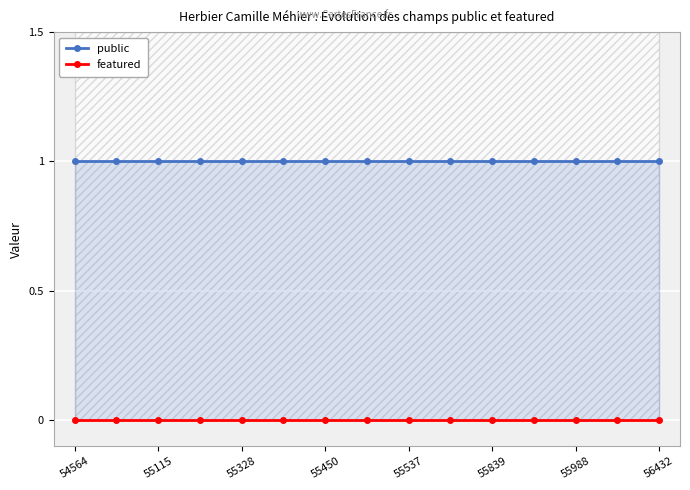

Between 55450 and 55537, which series saw the biggest shift?

public